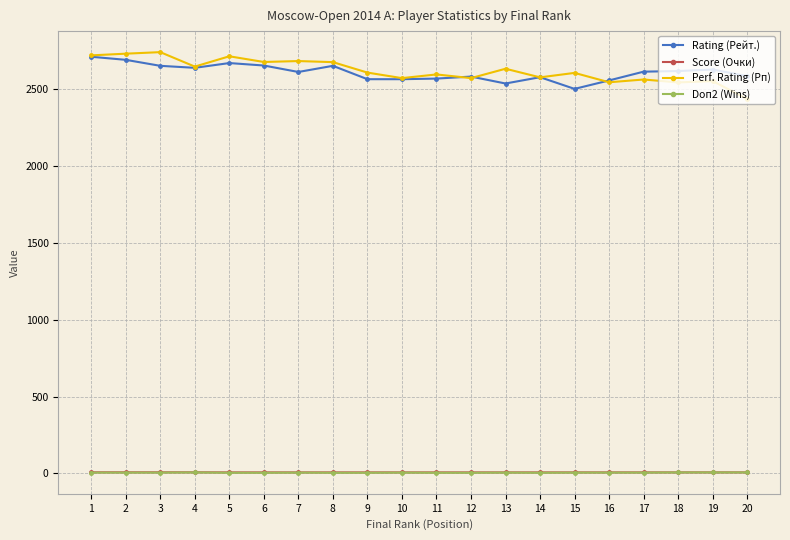

What is the average value of the Score (Очки) series?

6.6